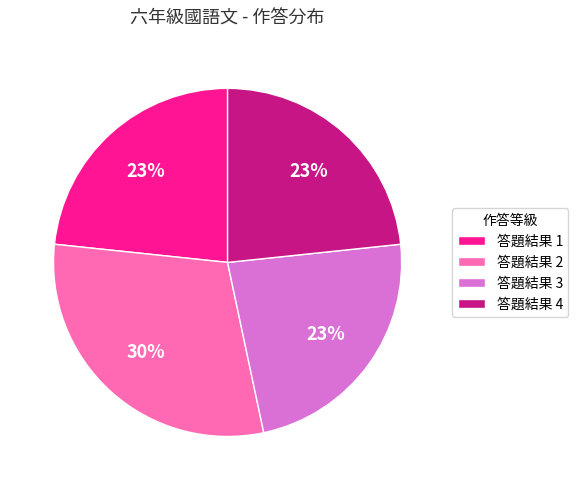

To the nearest percent, what portion does 答題結果 4 represent?

23%